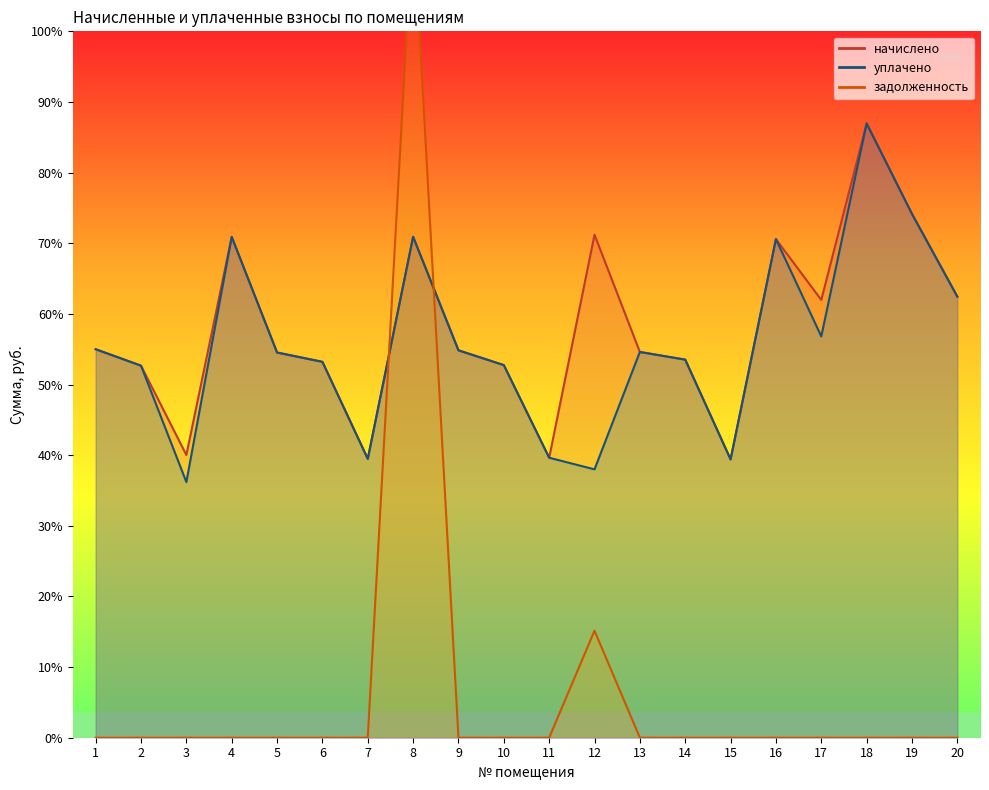

In начислено, how many points are higher than both neighbors (excluding endpoints)?

5